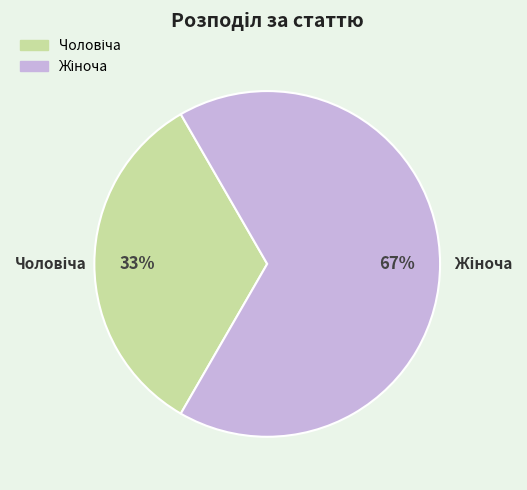

How many segments does this pie chart have?

2